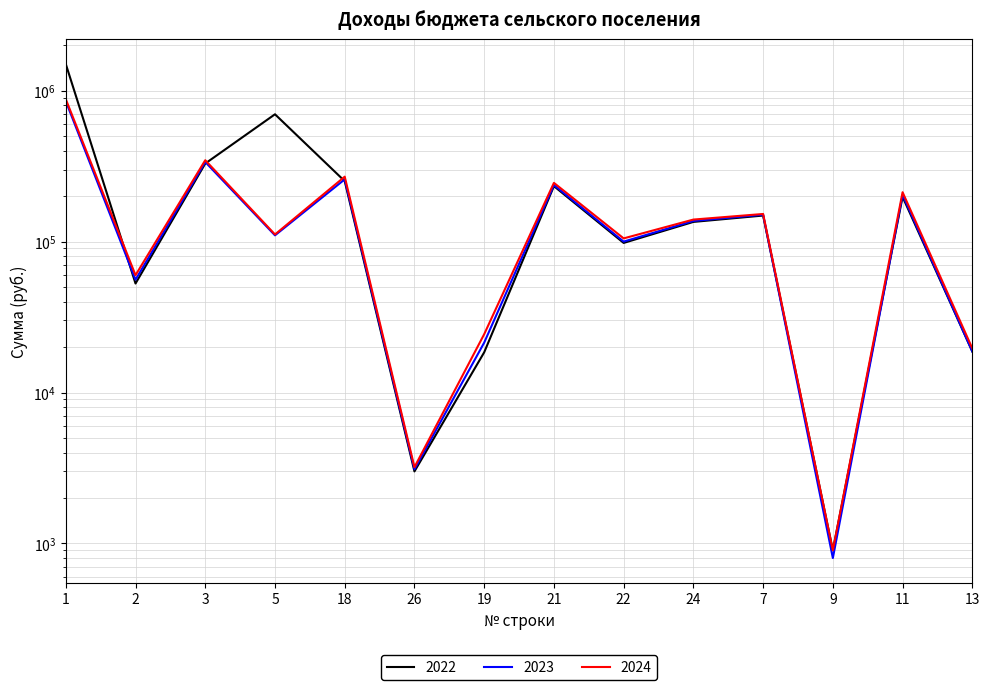

Which series has the widest spread of values?

2022